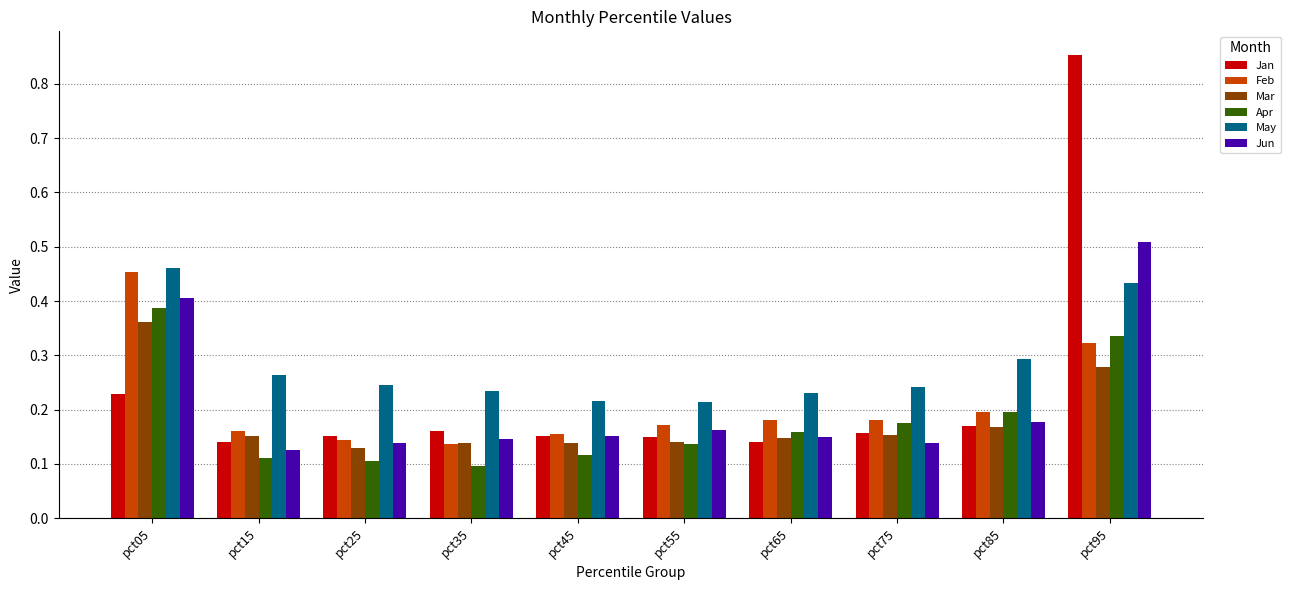

Are the bars horizontal?

No